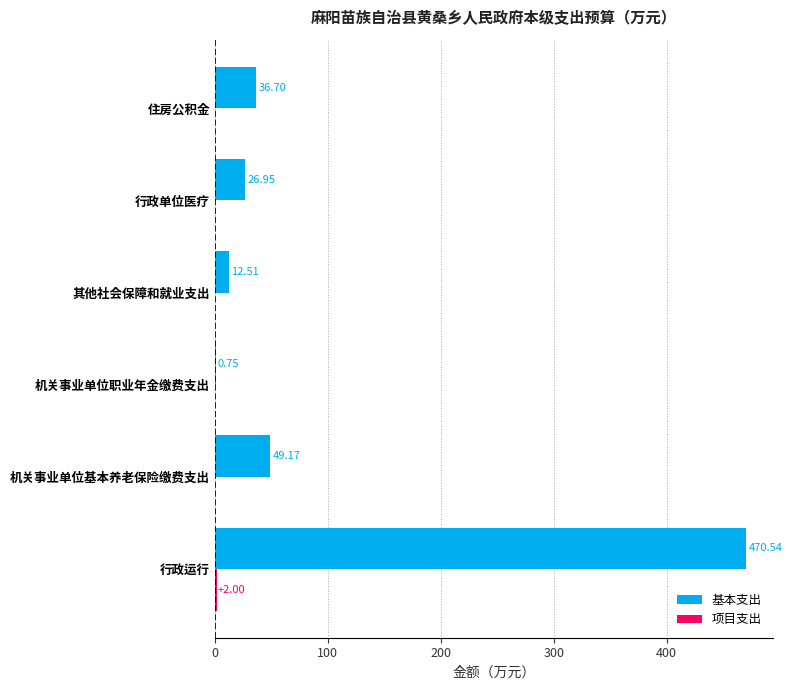

At which label does 基本支出 reach its peak?

行政运行